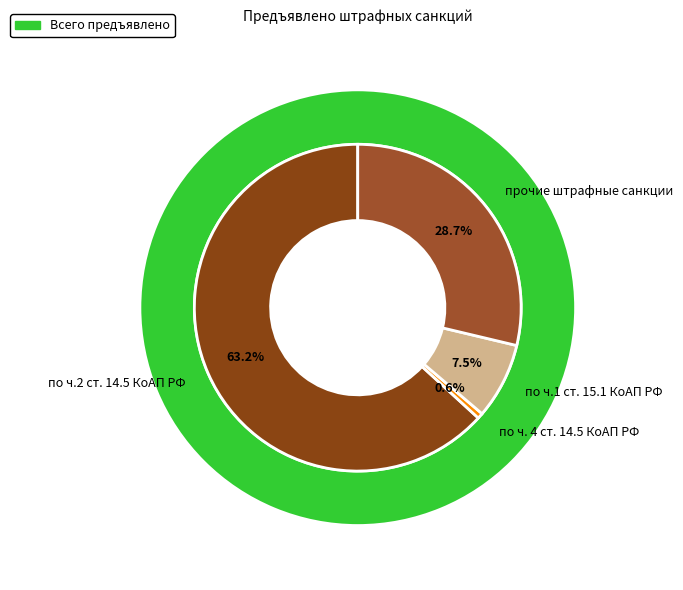

Which category has the biggest portion of the pie?

по ч.2 ст. 14.5 КоАП РФ